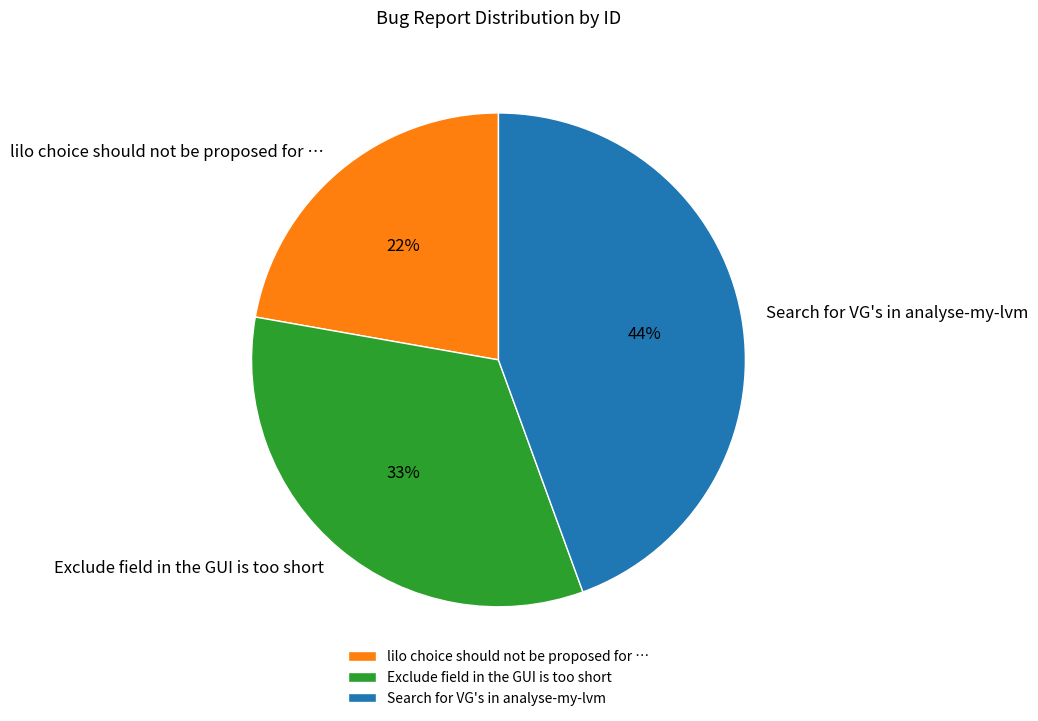

Which category has the biggest portion of the pie?

Search for VG's in analyse-my-lvm